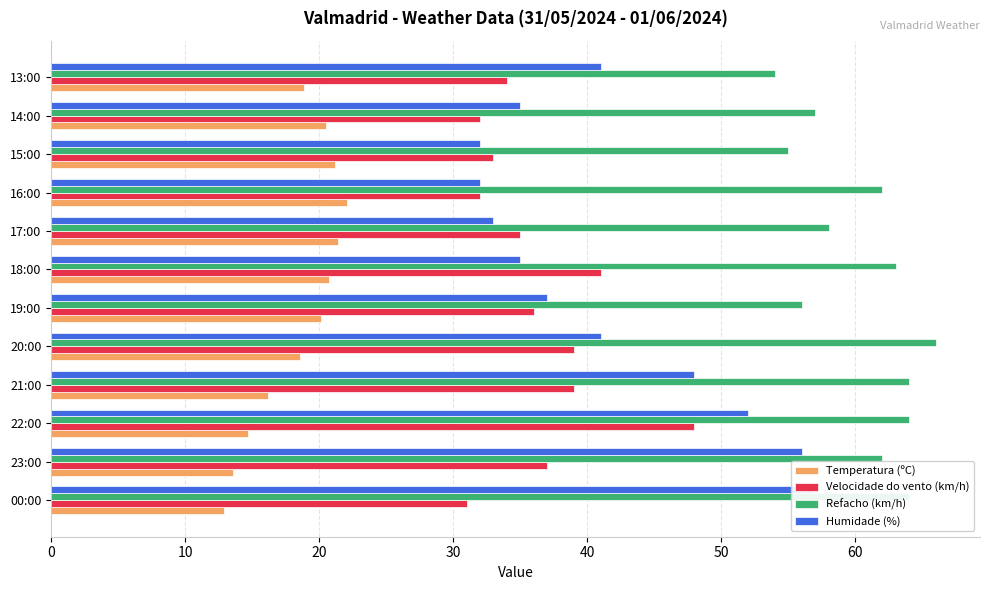

How many bars are there in total?

48